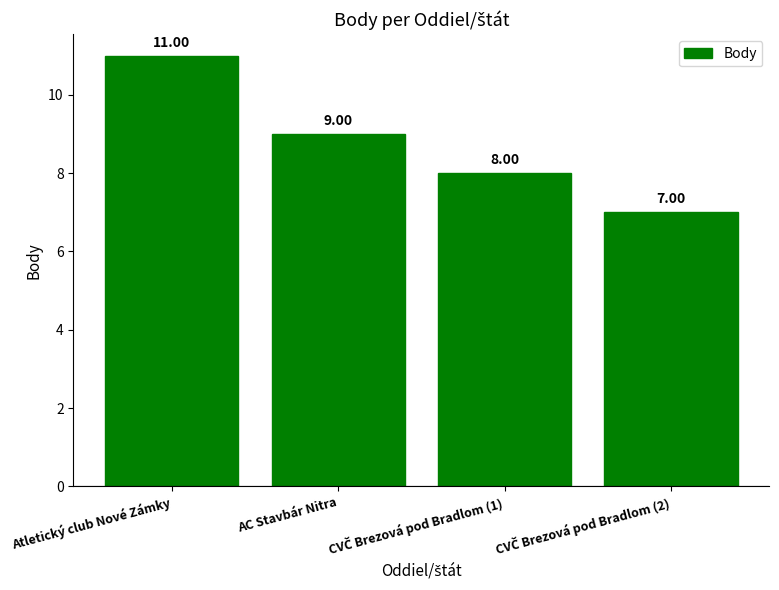

What is the label of the 3rd bar from the right?

AC Stavbár Nitra